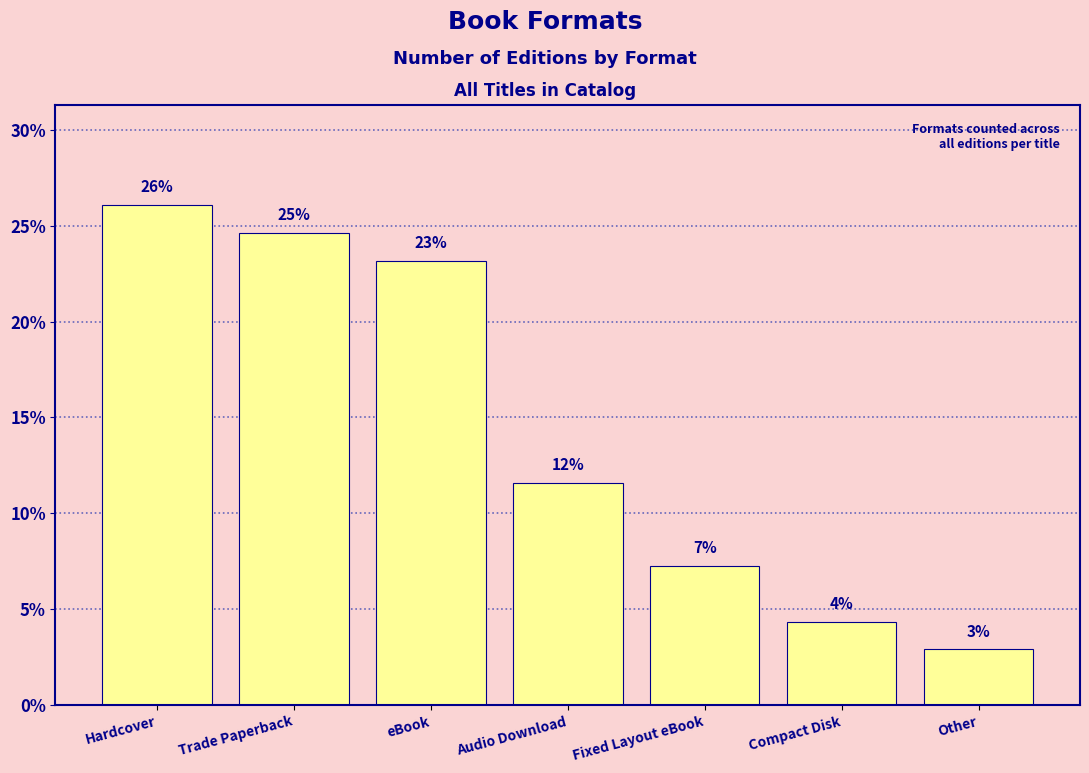

How many bars are there in total?

7